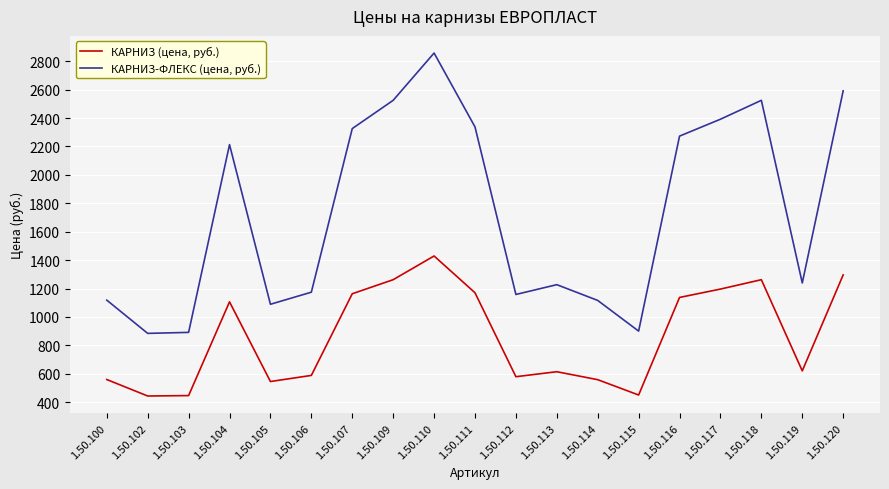

Where does the КАРНИЗ-ФЛЕКС (цена, руб.) series first go above 1239?

1.50.104